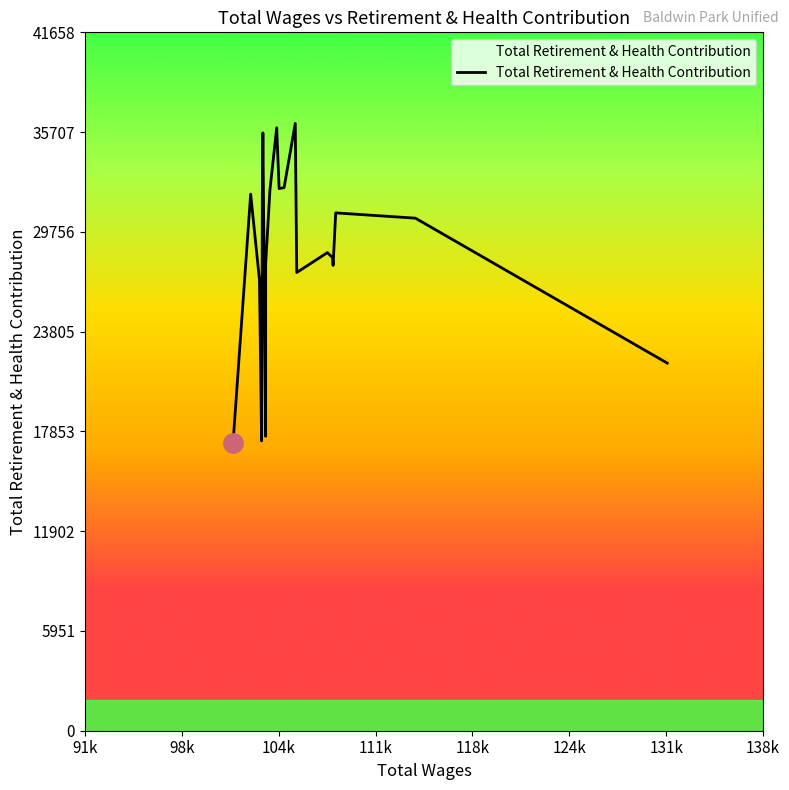

Does the chart display data point markers on the line(s)?

No